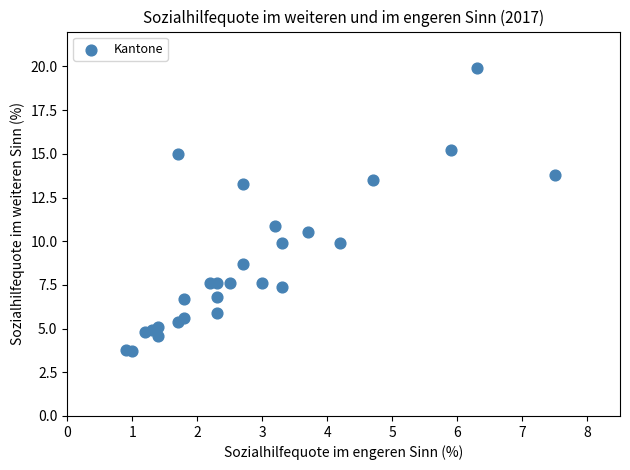

What is the range of X values (max minus min)?

6.6